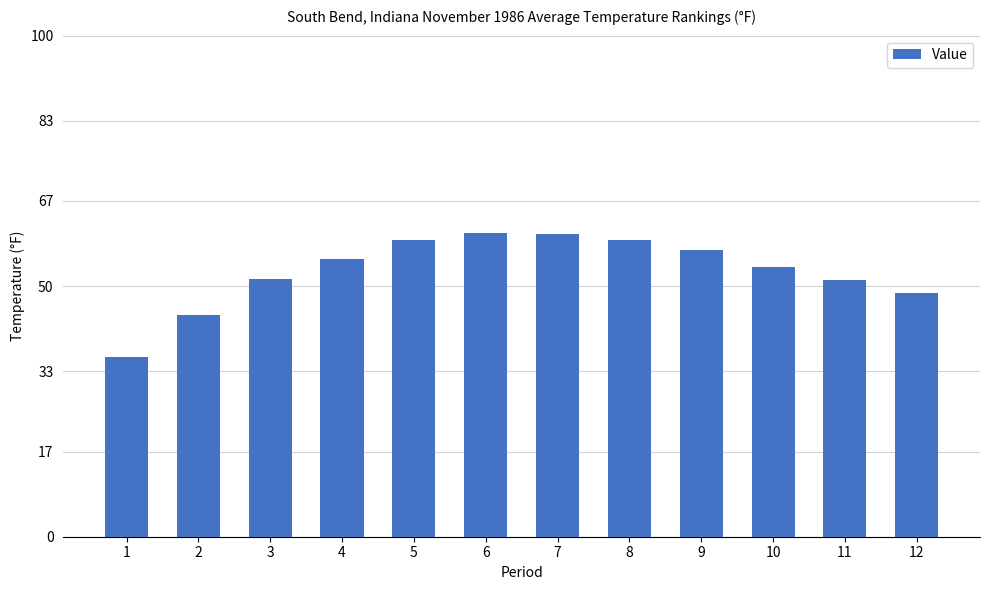

What is the greatest value displayed?

60.6